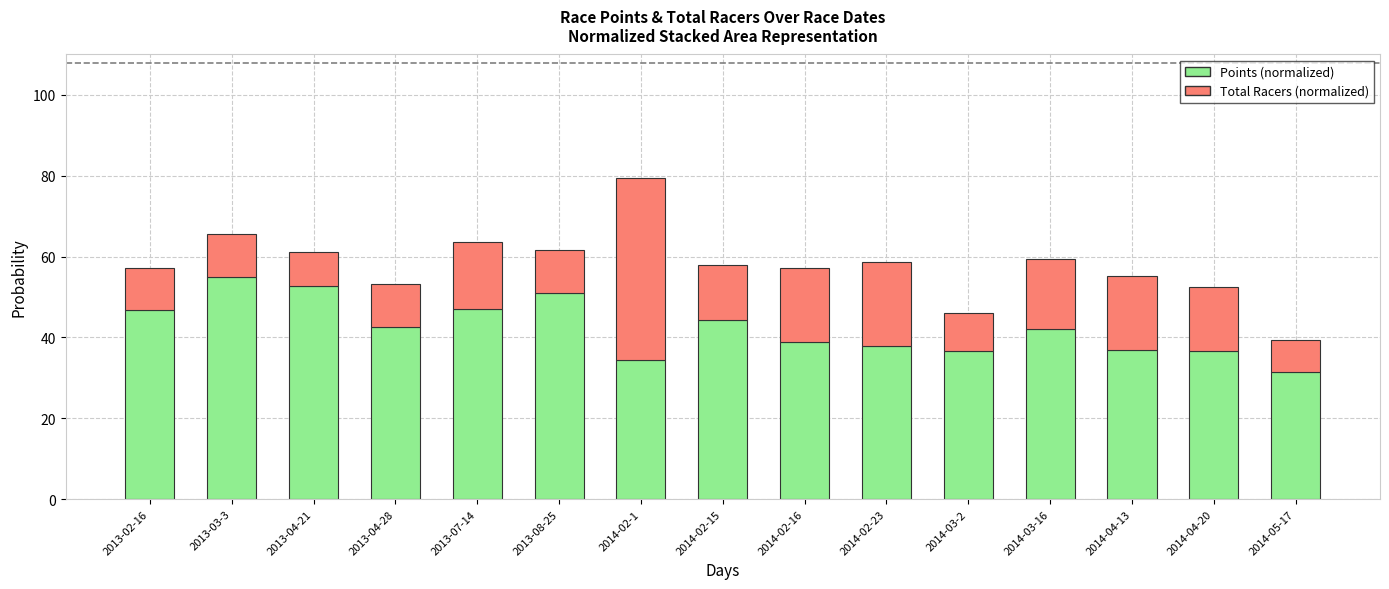

The value of Points (normalized) at 2013-07-14 is 26.4. True or false?

False